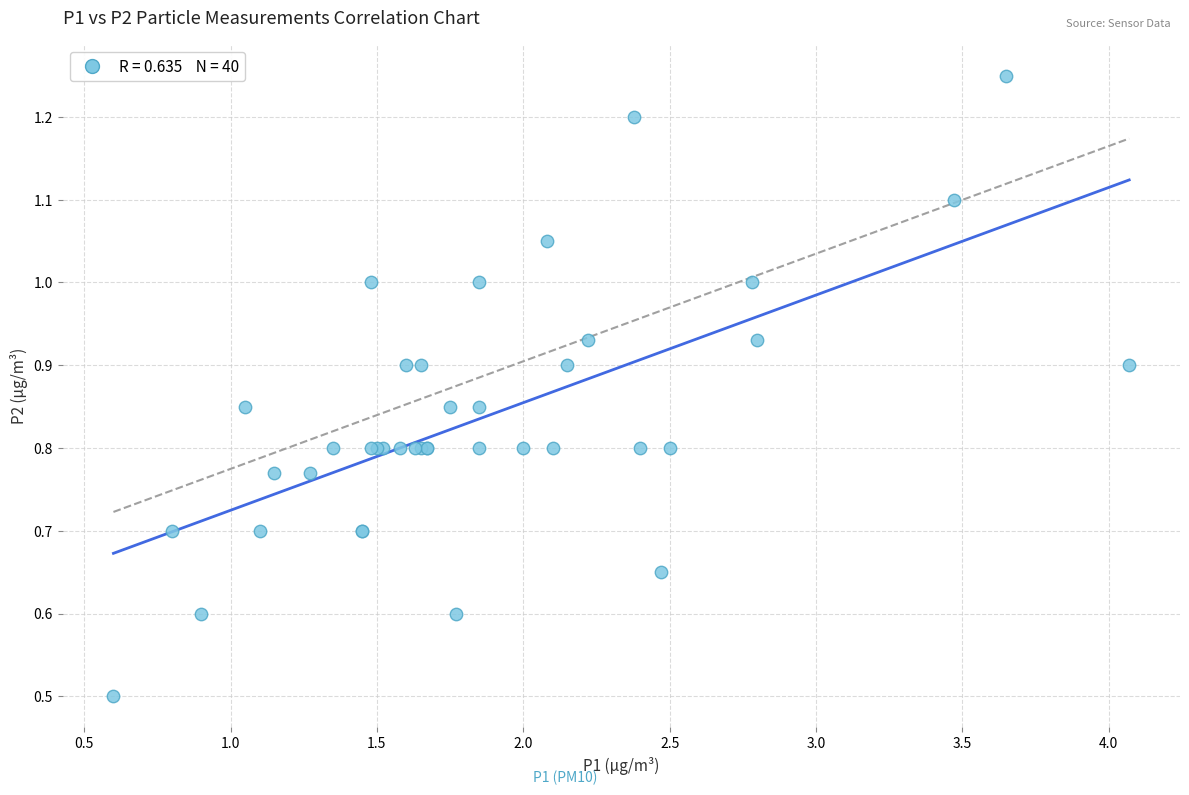

What Y value in the scatter plot is closest to 0?

0.5